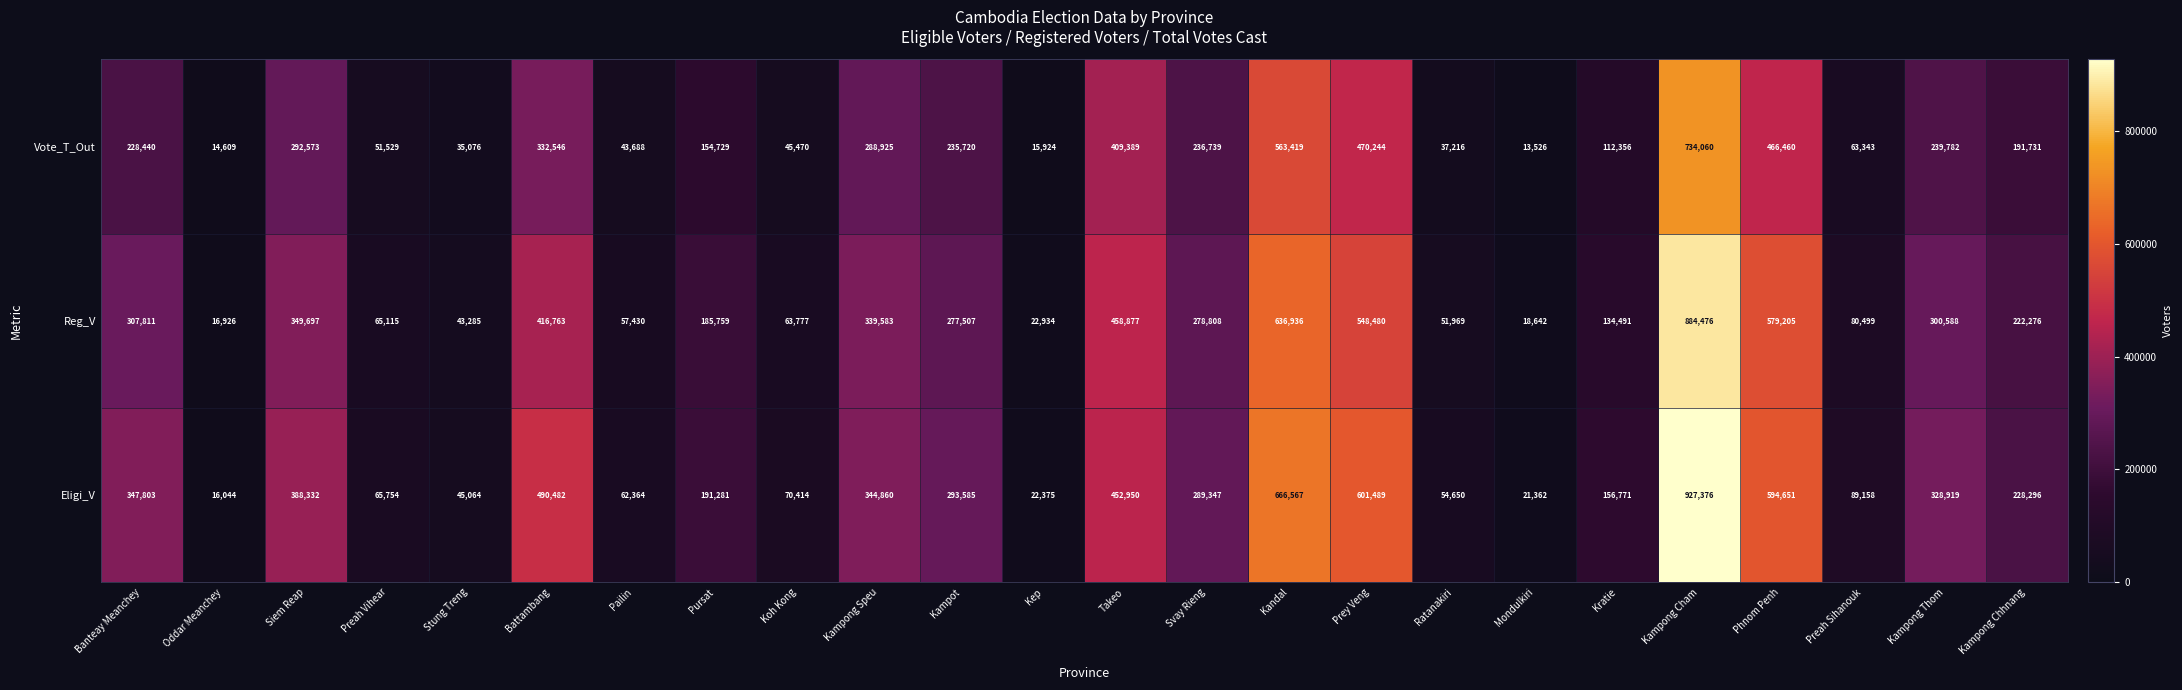

Which series has the largest range (max minus min)?

Eligi_V